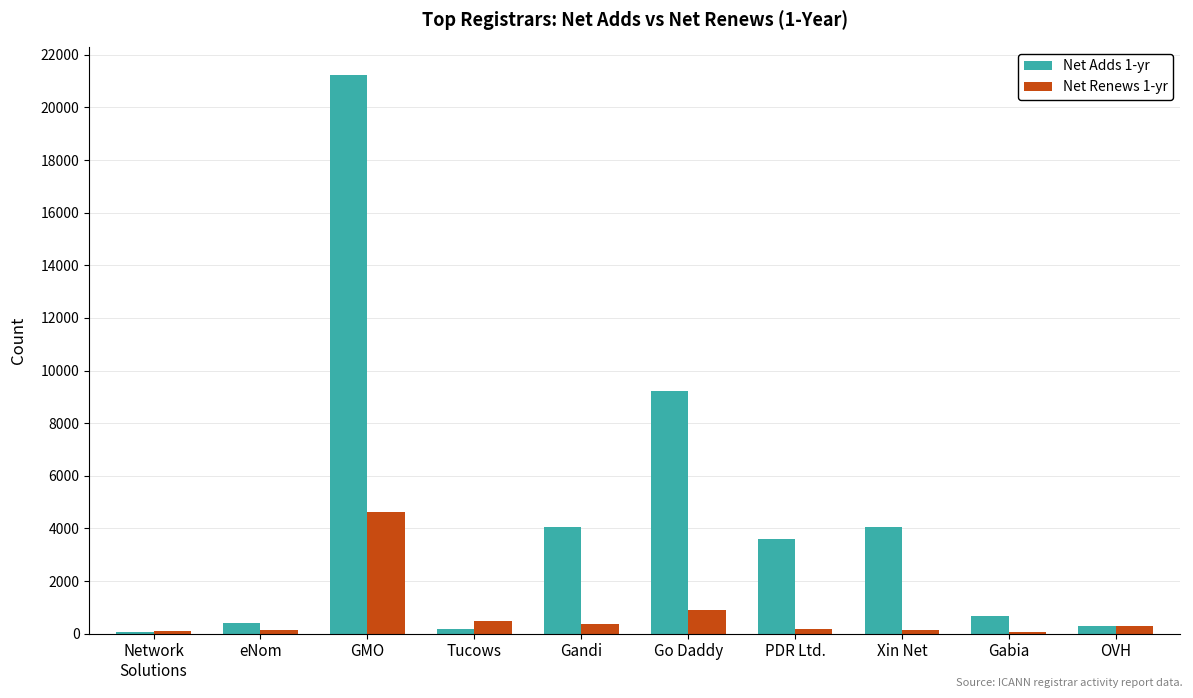

The Net Adds 1-yr series shows 5291 at Gandi. True or false?

False